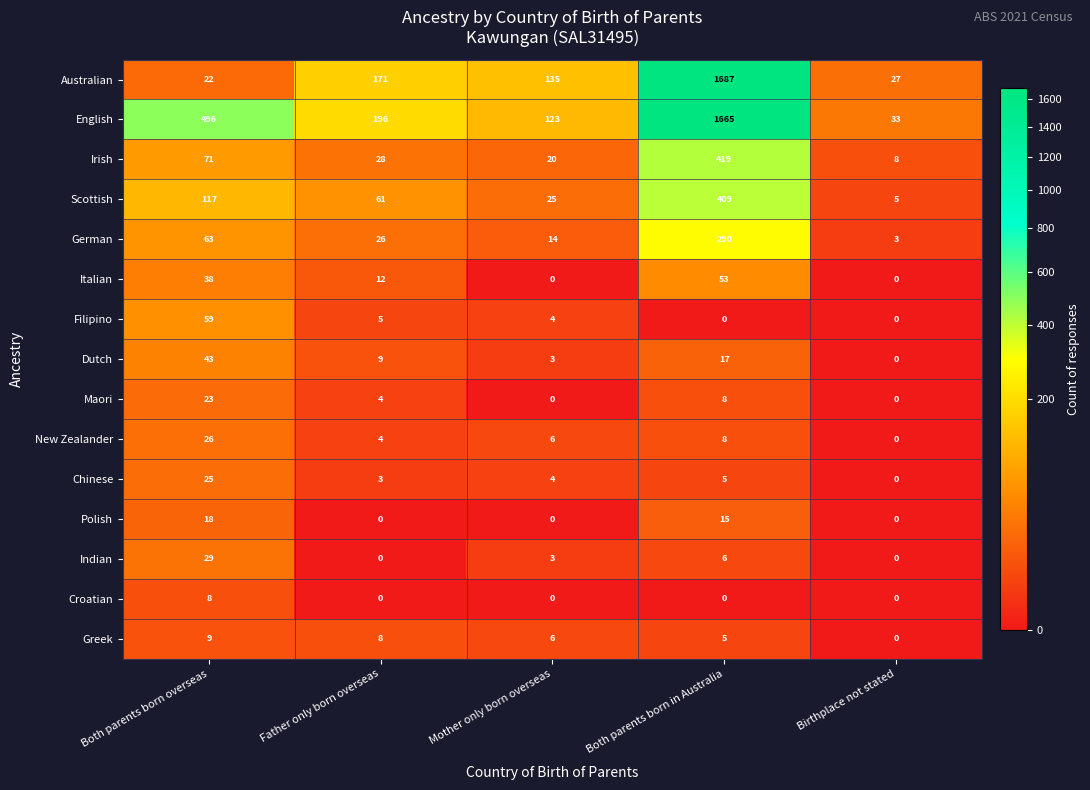

What is the spread (max minus min) of values at Birthplace not stated?

33